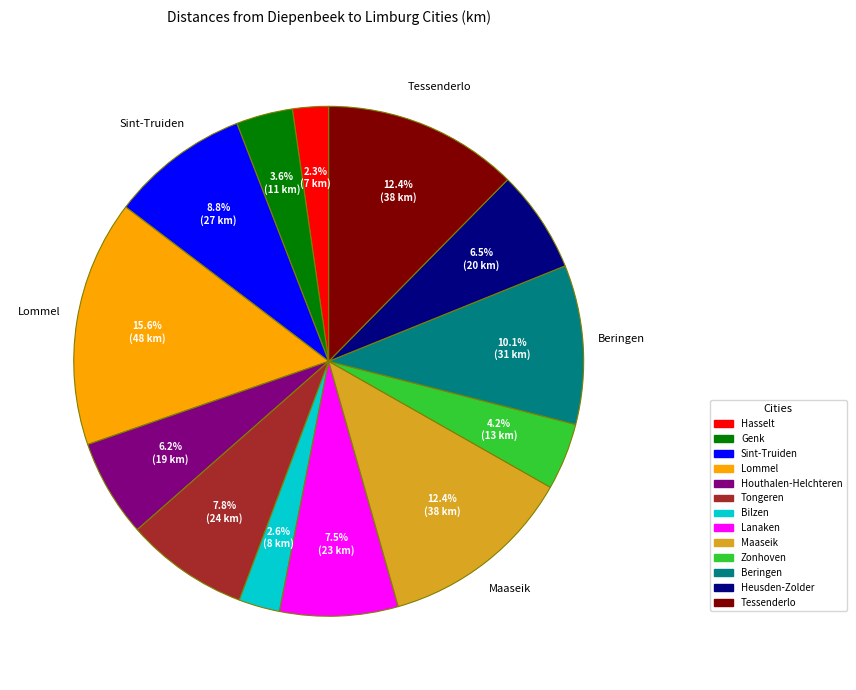

Does any single category account for the majority?

No